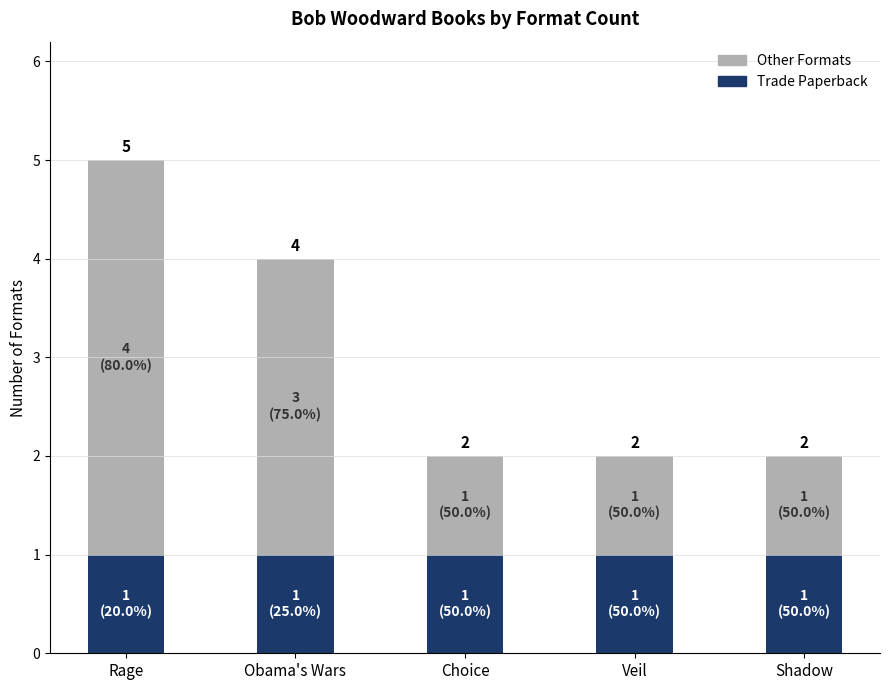

Which series has the widest spread of values?

Other Formats